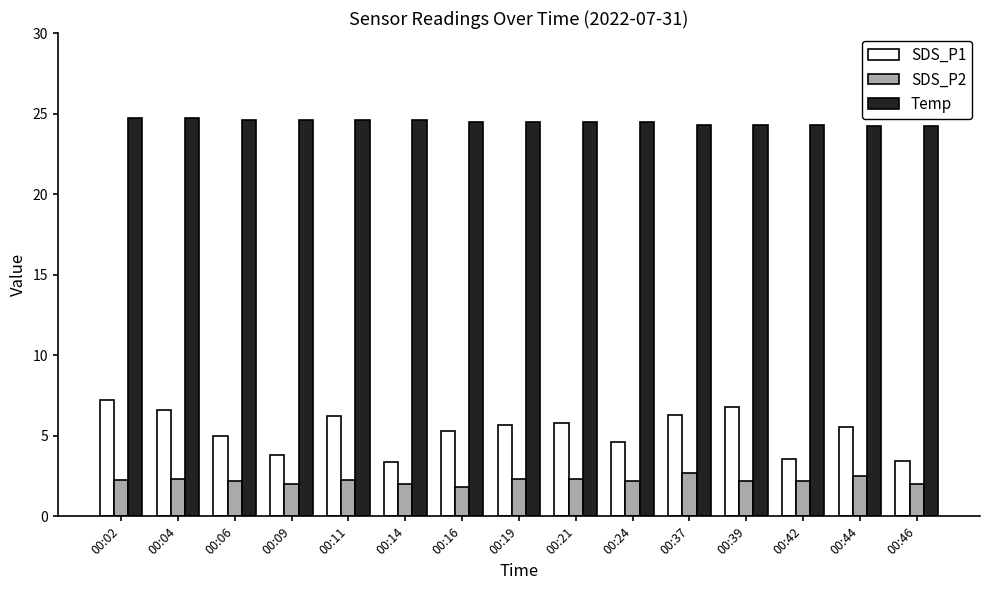

Which series changed the most between 00:14 and 00:39?

SDS_P1